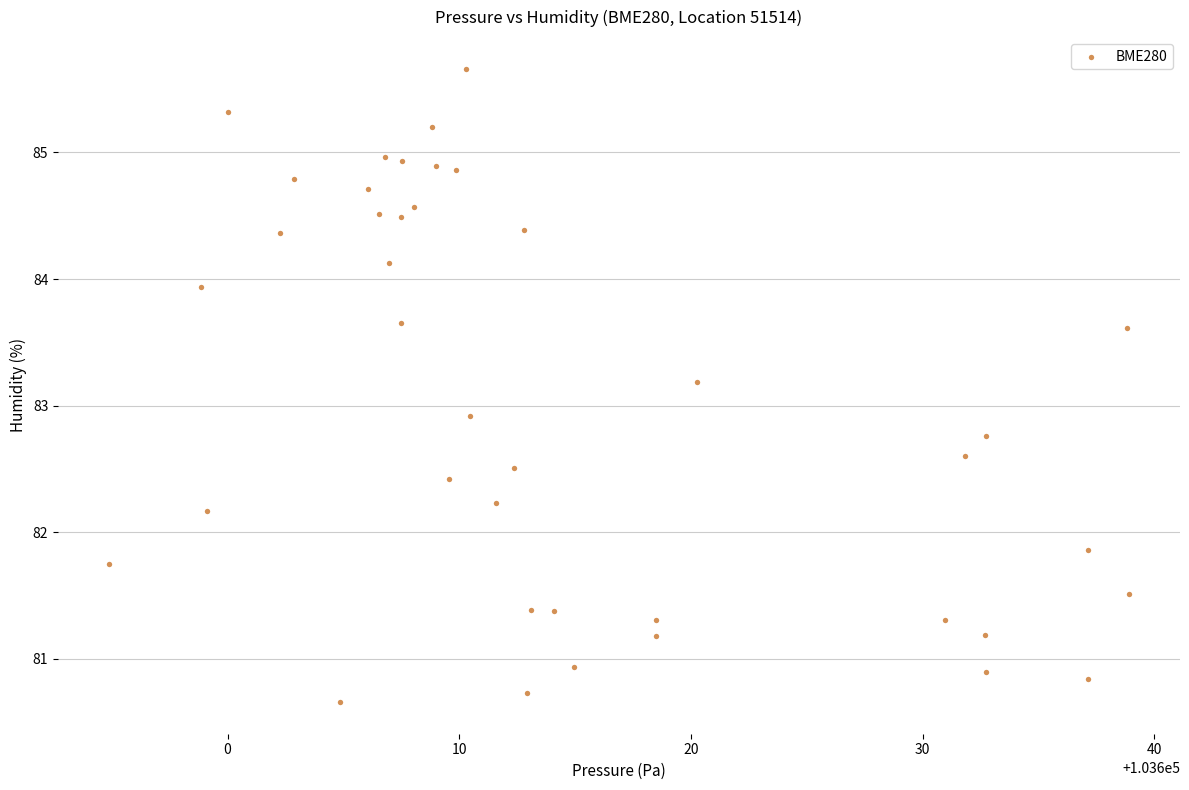

What Y value in the scatter plot is closest to 83?

82.9